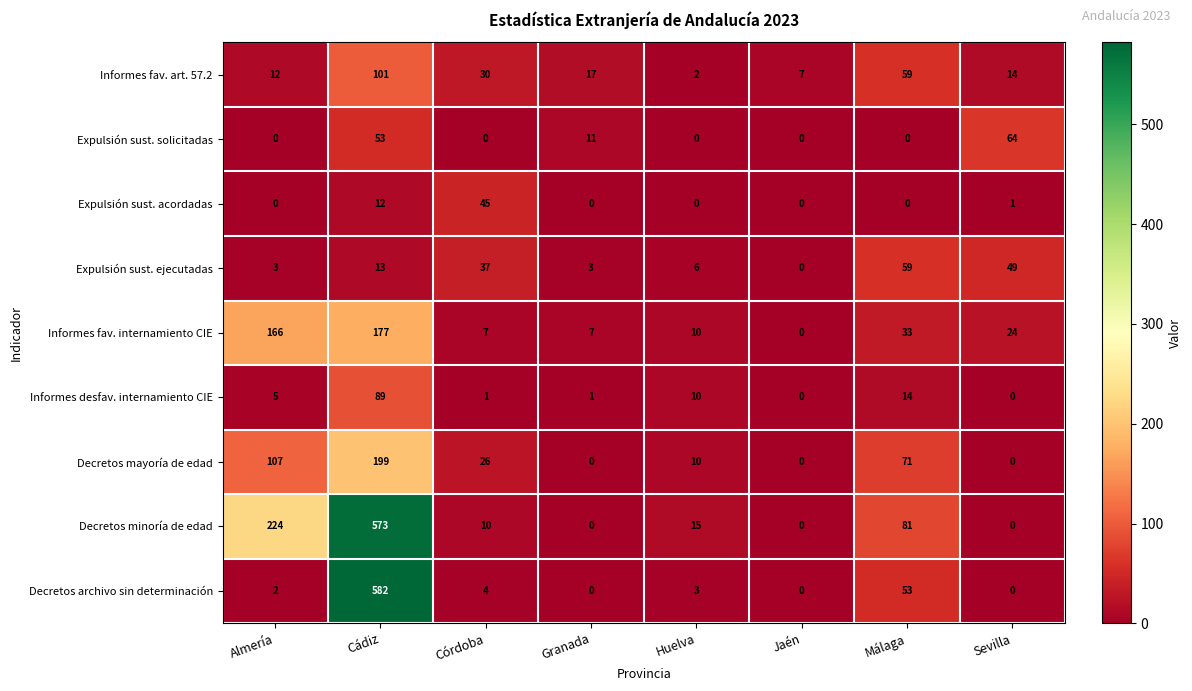

Which series changed the most between Almería and Huelva?

Decretos minoría de edad